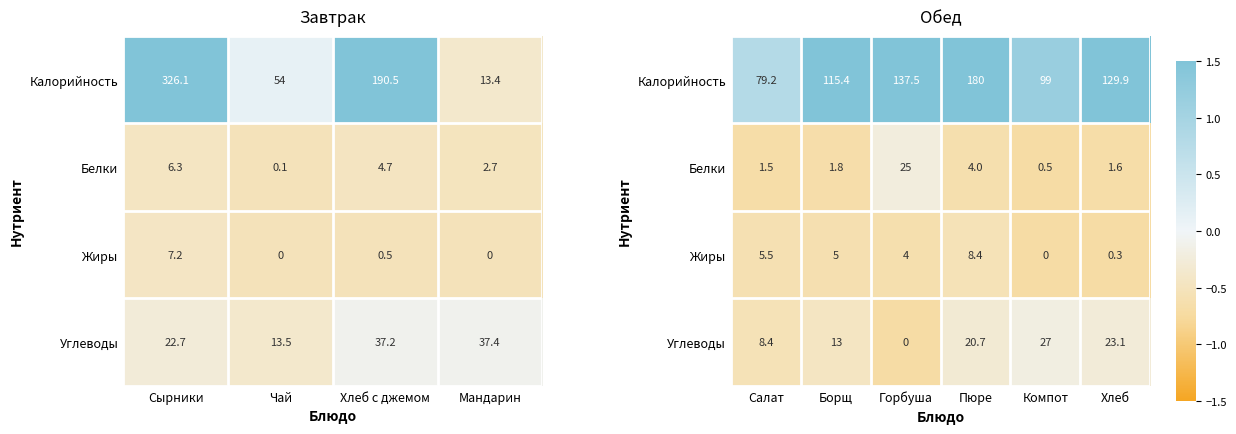

True or false: Белки has a value of -0.9 at Борщ.

False